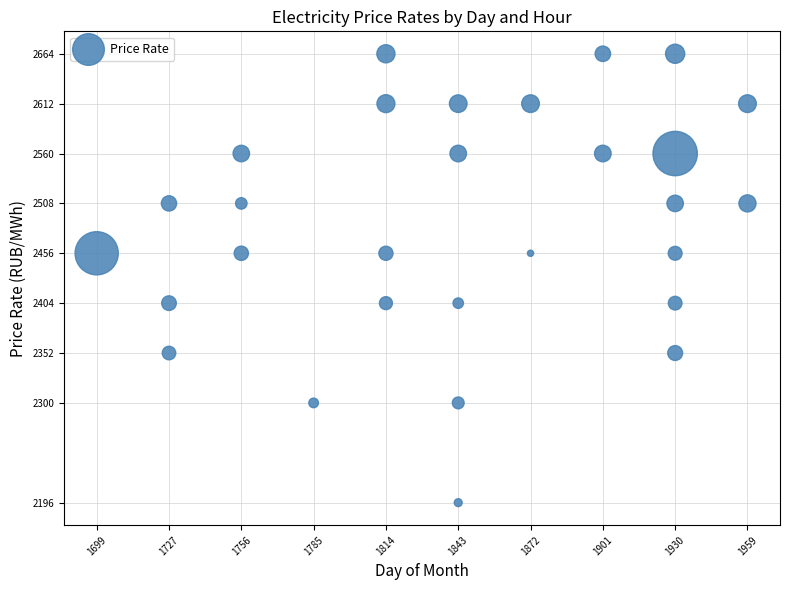

What is the range of X values (max minus min)?

260.0